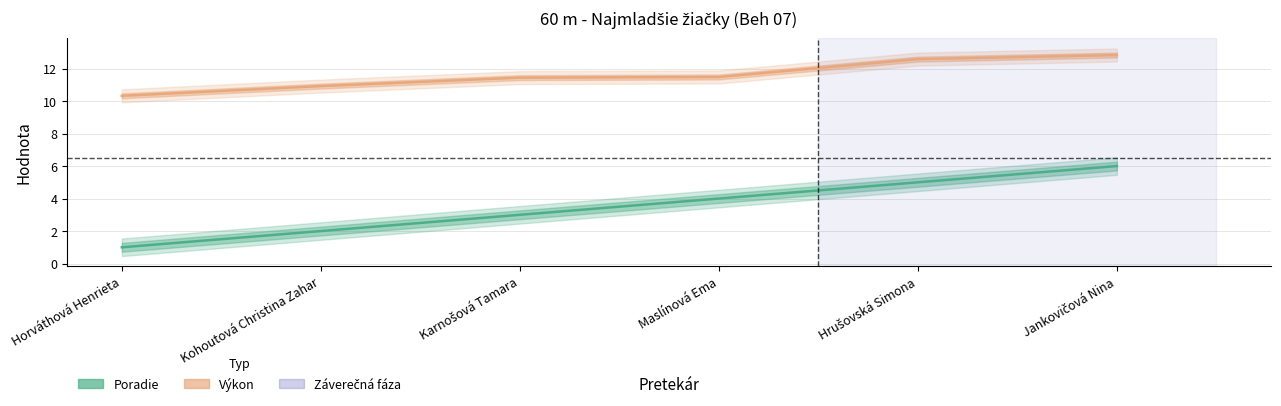

Reading left to right, extract all data points from this chart.

Poradie: Horváthová Henrieta=1.0	Kohoutová Christina Zahar=2.0	Karnošová Tamara=3.0	Maslínová Ema=4.0	Hrušovská Simona=5.0	Jankovičová Nina=6.0
Výkon: Horváthová Henrieta=10.3	Kohoutová Christina Zahar=10.9	Karnošová Tamara=11.4	Maslínová Ema=11.5	Hrušovská Simona=12.6	Jankovičová Nina=12.8